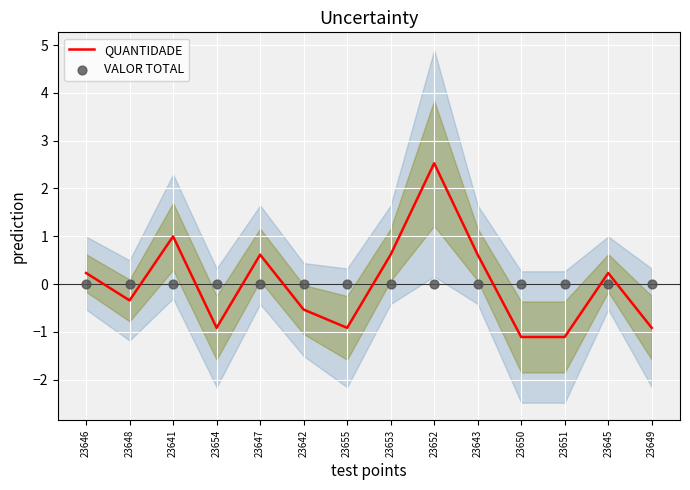

What are all the series names shown in the legend?

QUANTIDADE, VALOR TOTAL